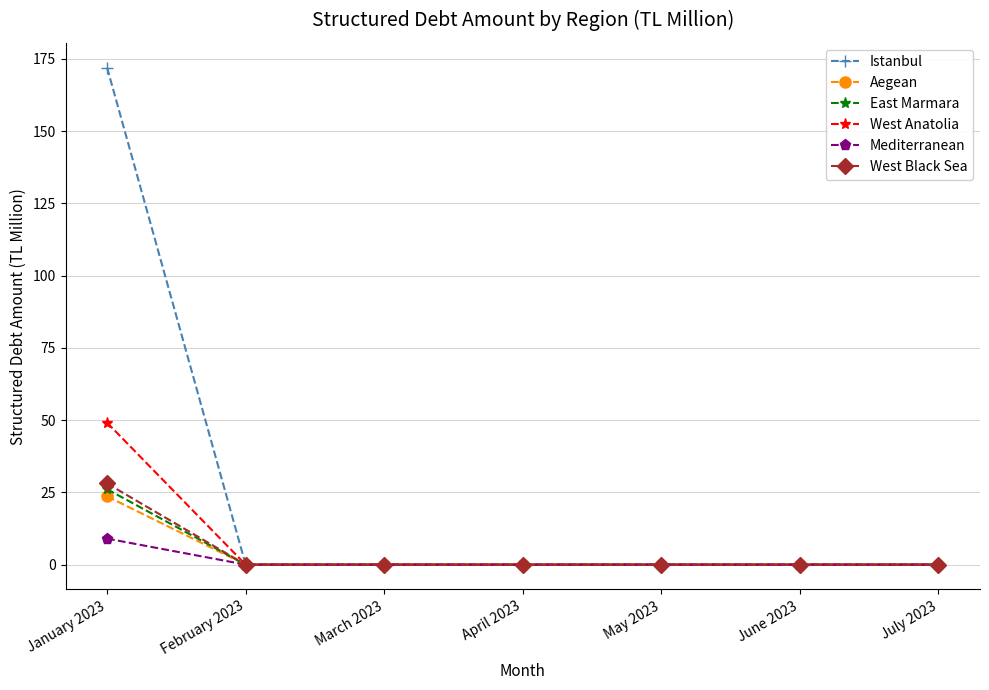

At how many categories does at least one series exceed 122?

1